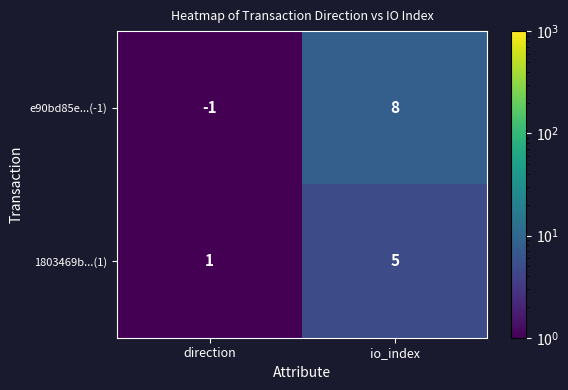

List the labels in order of e90bd85e...(-1) value, smallest first.

direction, io_index